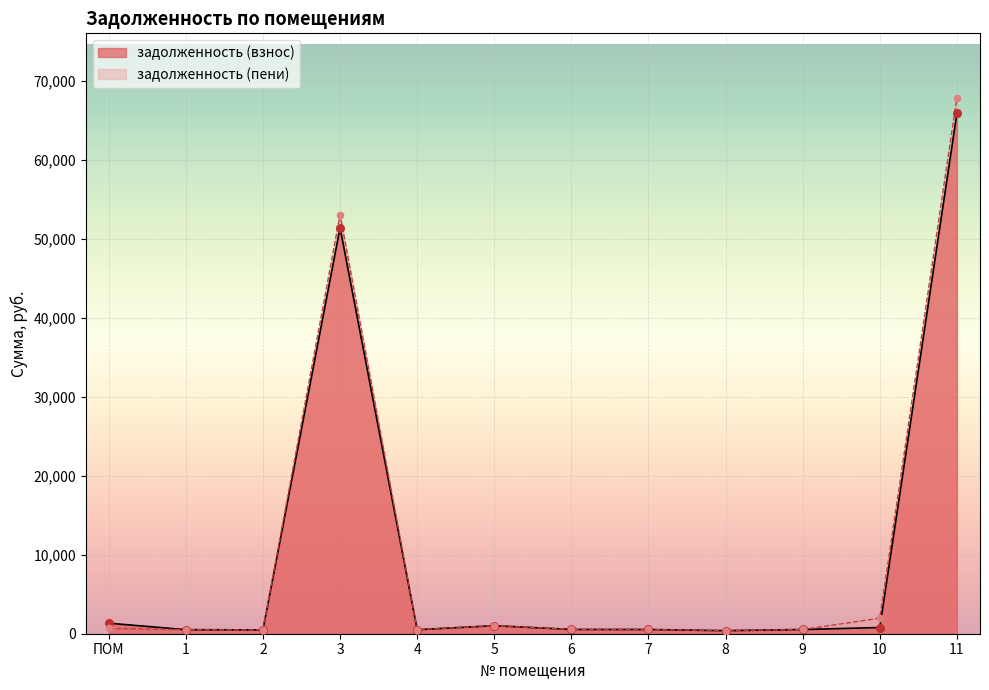

Which series contains the lowest Y value?

задолженность (взнос)